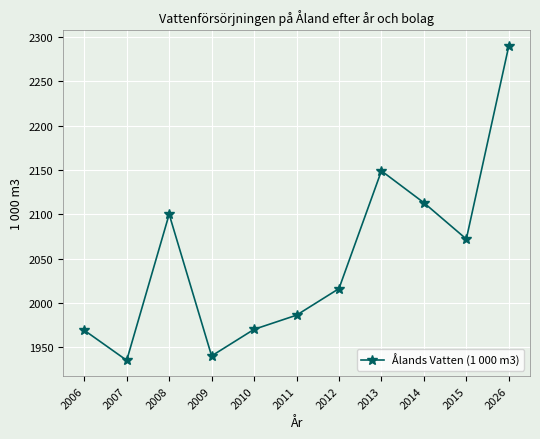

How many interior local peaks (higher than both neighbors) does the data have?

2